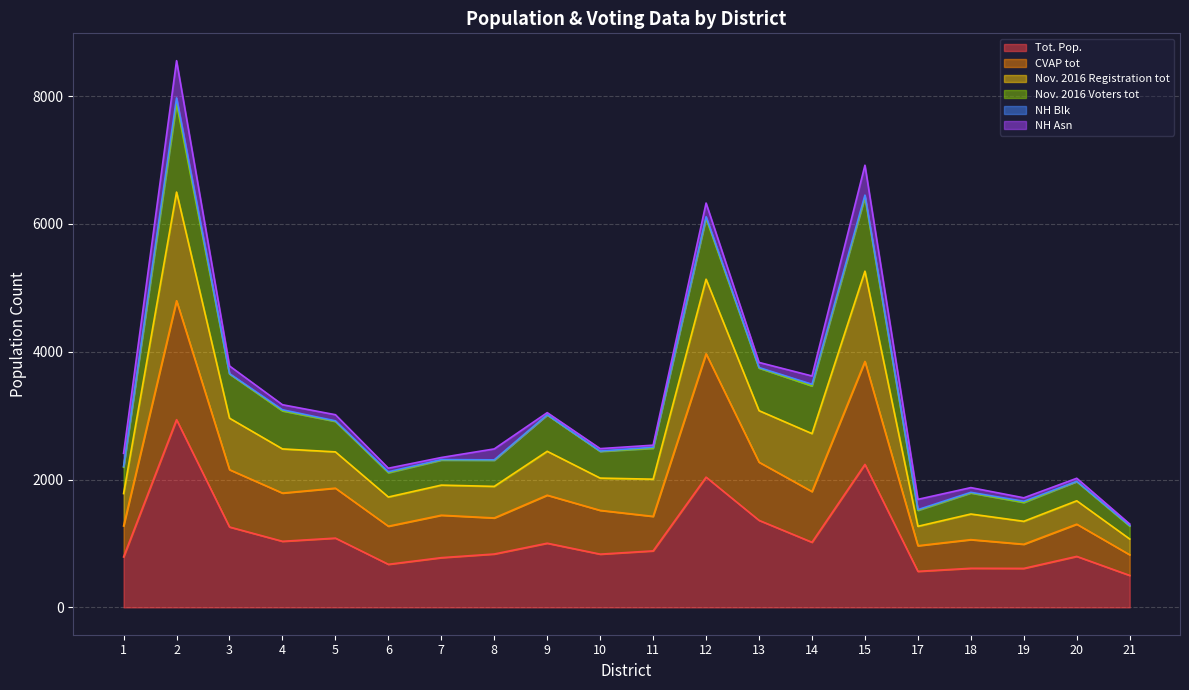

Between 3 and 4, which series saw the biggest shift?

Nov. 2016 Voters tot